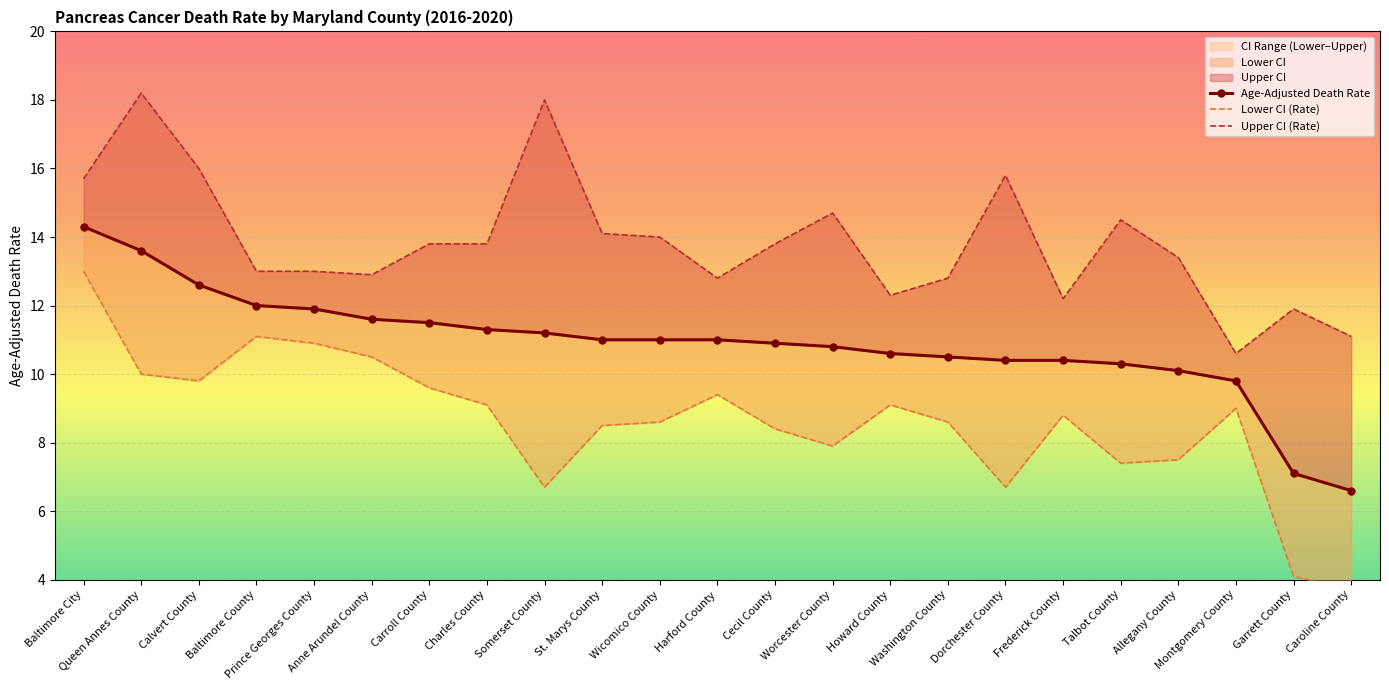

Rank the categories by Age-Adjusted Death Rate value from lowest to highest.

Caroline County, Garrett County, Montgomery County, Allegany County, Talbot County, Dorchester County, Frederick County, Washington County, Howard County, Worcester County, Cecil County, St. Marys County, Wicomico County, Harford County, Somerset County, Charles County, Carroll County, Anne Arundel County, Prince Georges County, Baltimore County, Calvert County, Queen Annes County, Baltimore City